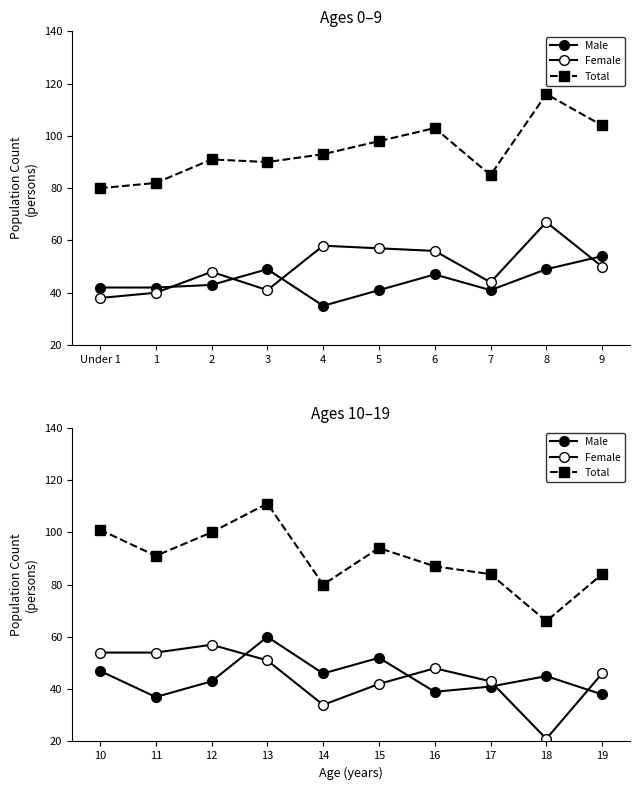

What position from the right is 6?

4